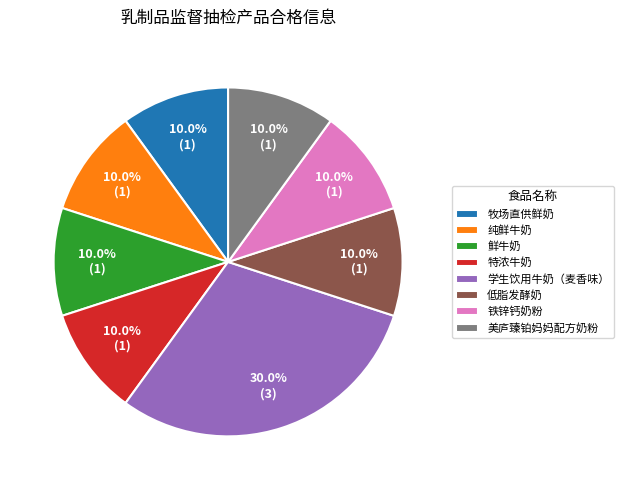

Which category has the biggest portion of the pie?

学生饮用牛奶（麦香味）